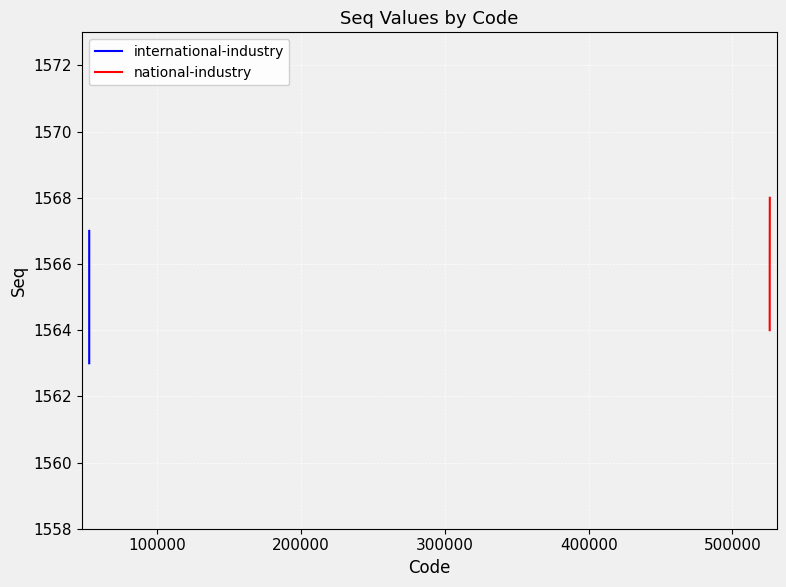

What is the value of the national-industry point at the 2nd from the left?

1566